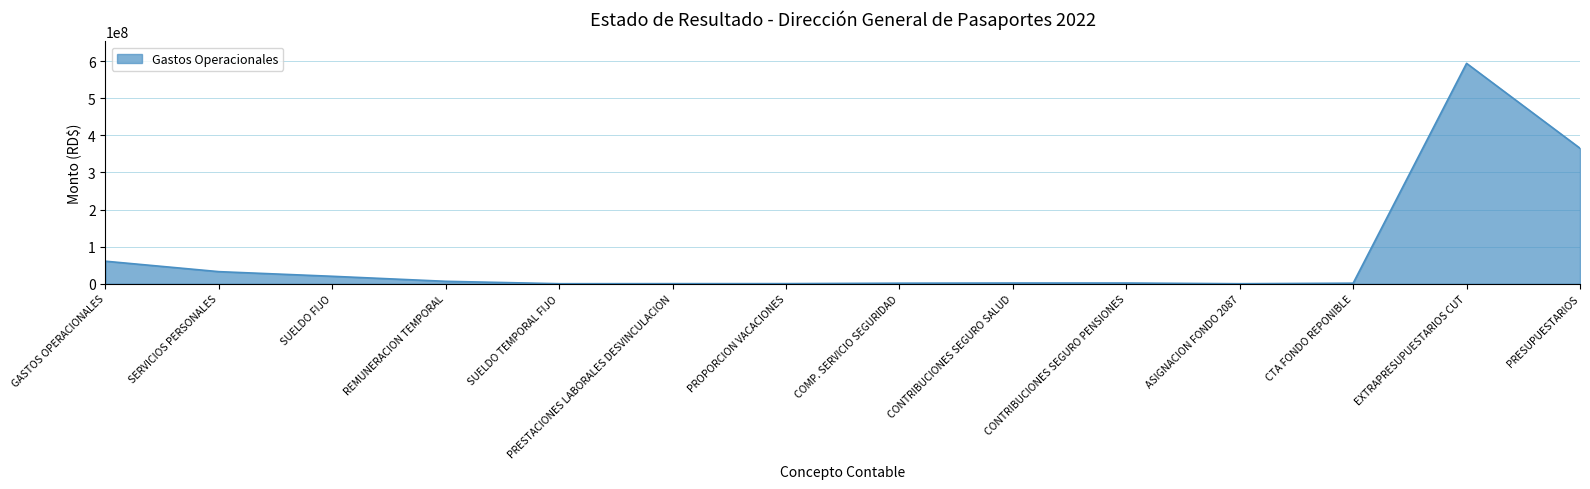

True or false: the data shows 594326675.2 at EXTRAPRESUPUESTARIOS CUT.

True